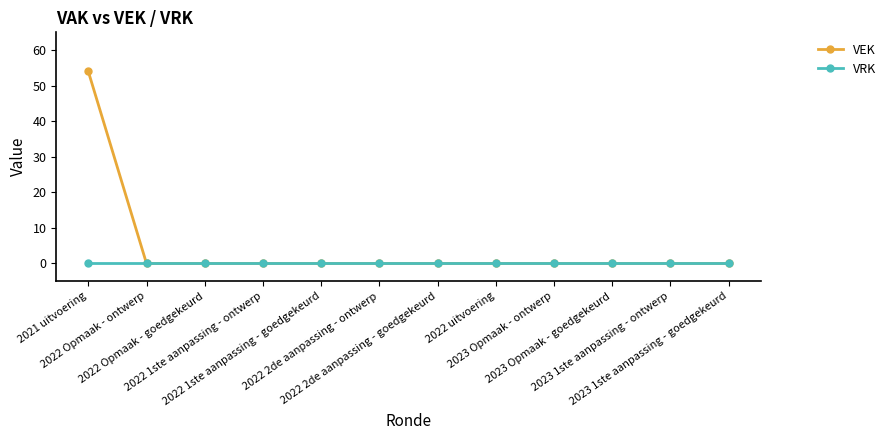

Which series has the widest spread of values?

VEK